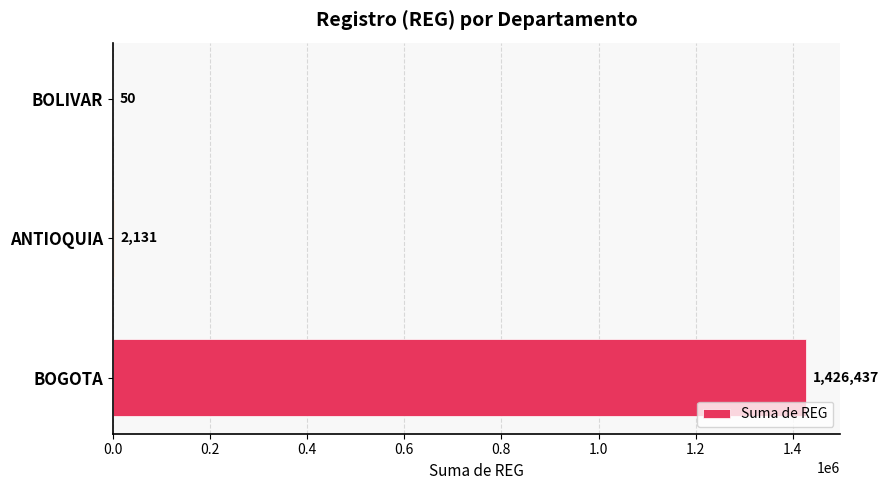

Read the value at BOGOTA.

1426437